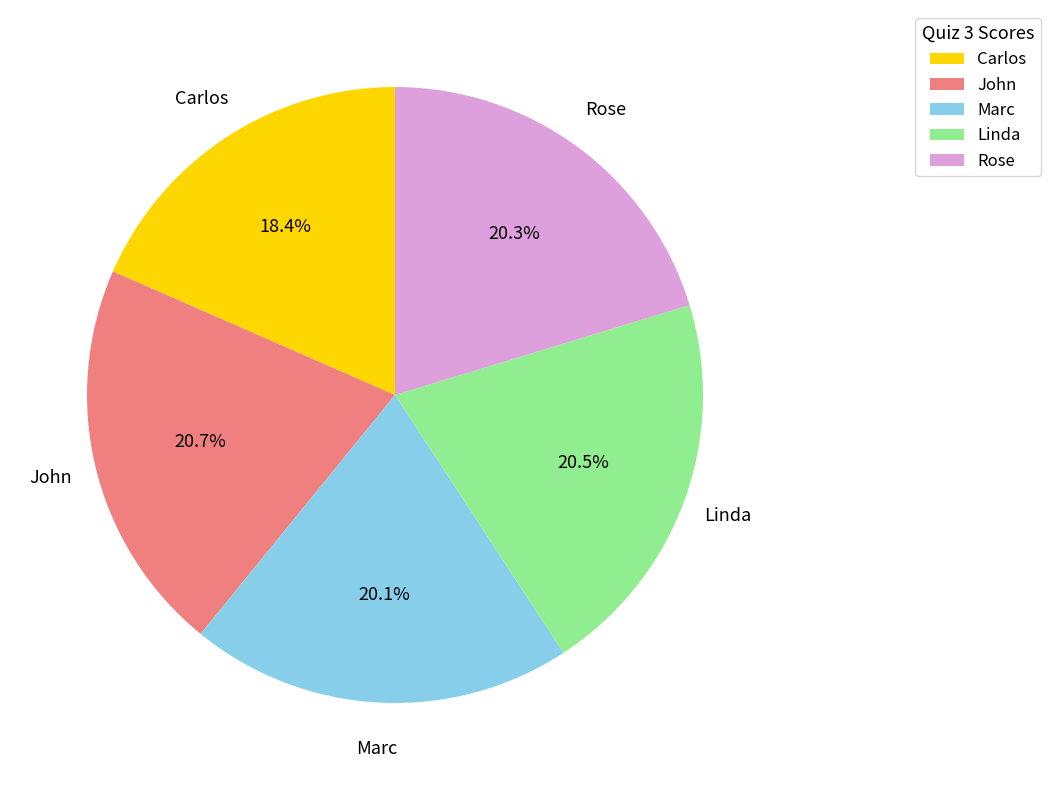

Between John and Carlos, which is larger?

John